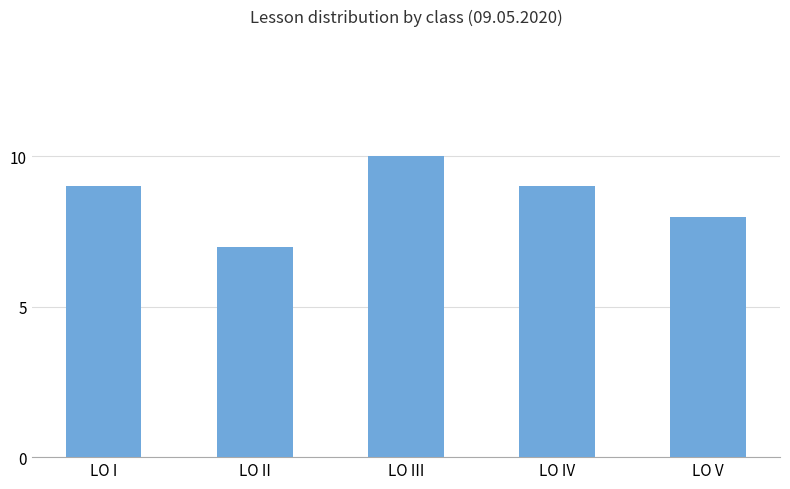

What position from the left is LO II?

2